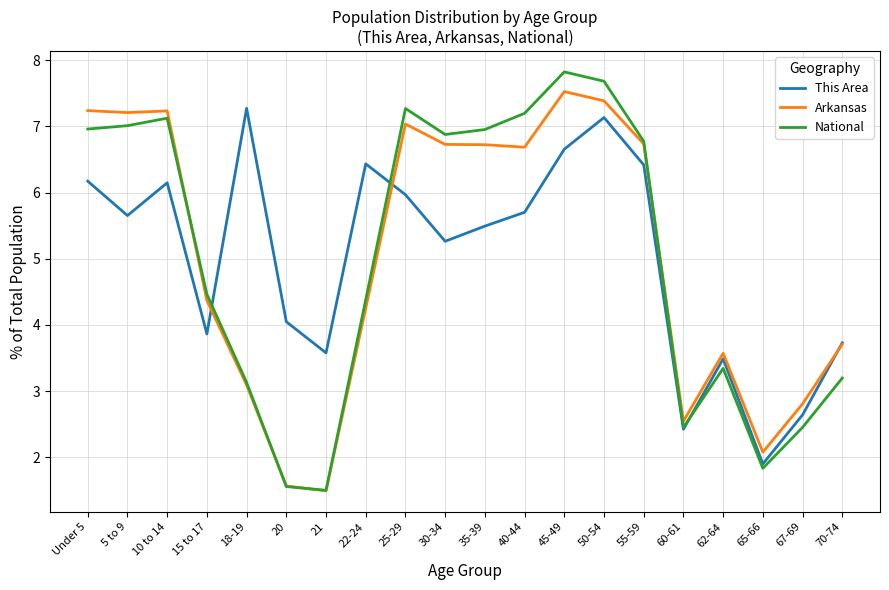

What position from the left is 10 to 14?

3